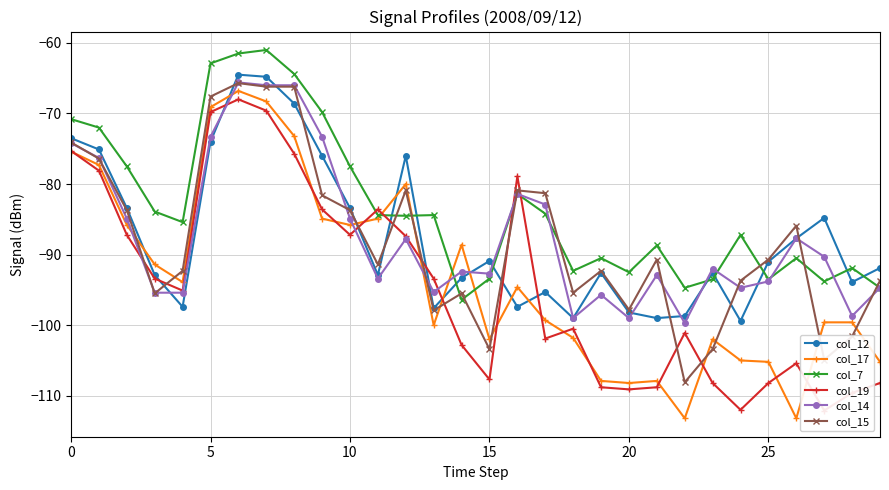

How many data points in col_15 are above -90?

13